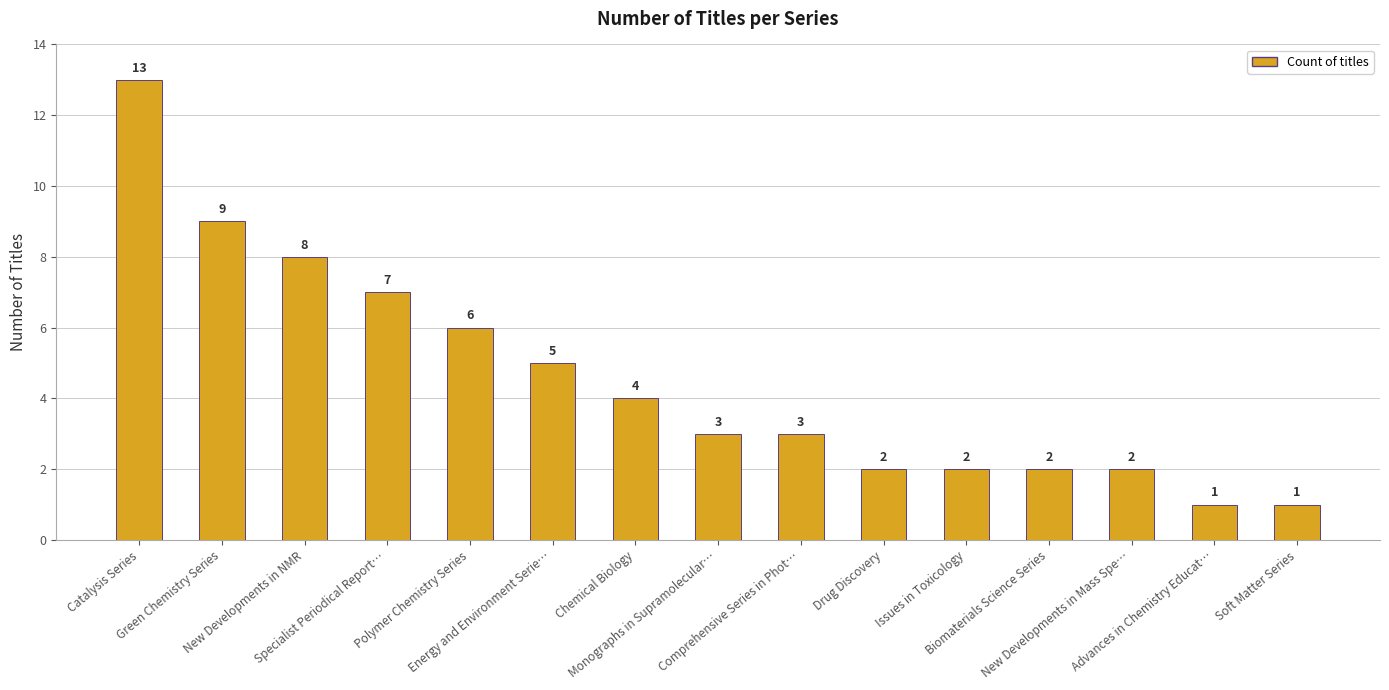

What is the average value?

5